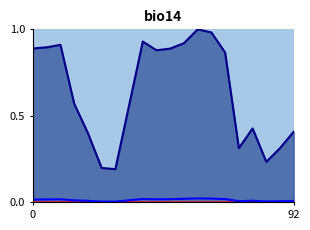

True or false: Massachusetts and National intersect in this chart.

False